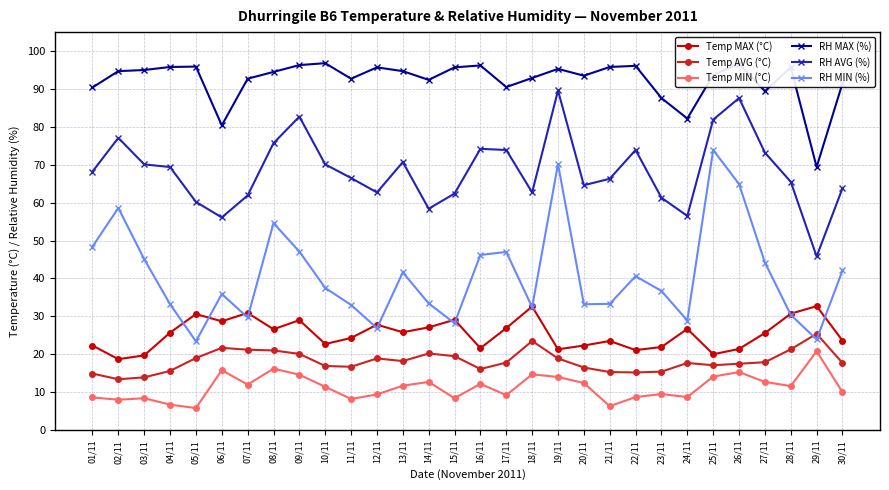

What is the sum of all RH MAX (%) values?

2770.2